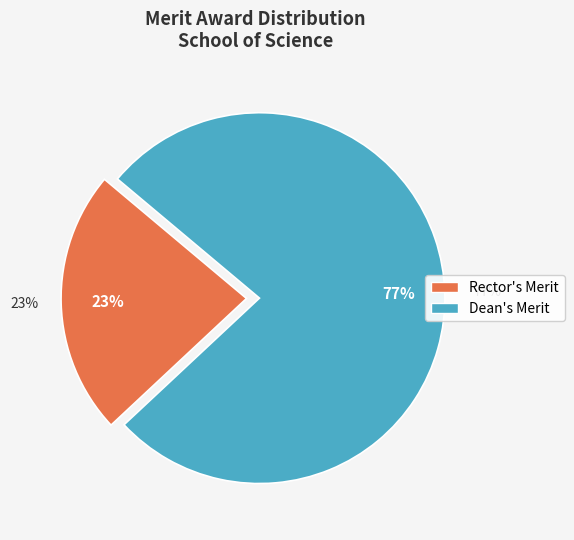

Which category has the smallest portion of the pie?

Rector's Merit